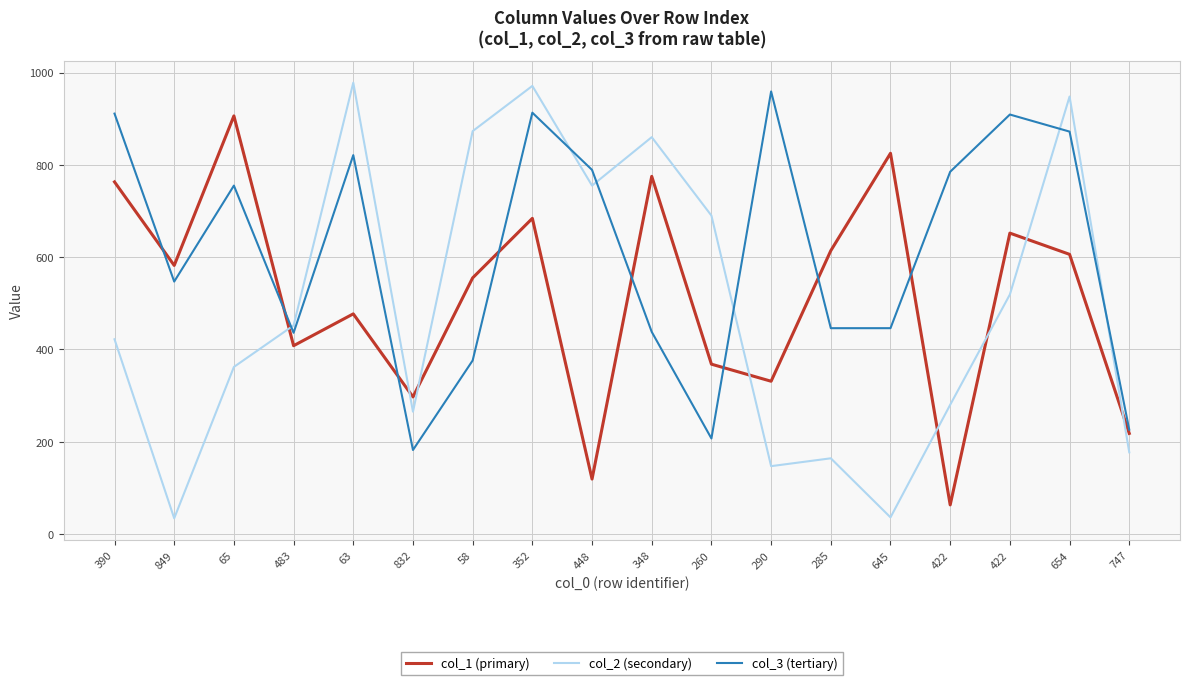

Reading left to right, list all the values displayed in this chart.

col_1 (primary): 763	582	906	408	477	297	555	684	119	775	368	331	614	825	63	652	606	218
col_2 (secondary): 422	34	362	452	978	265	873	971	755	860	690	147	164	36	280	519	948	177
col_3 (tertiary): 911	547	755	436	821	182	376	913	789	438	207	959	446	446	785	909	872	226